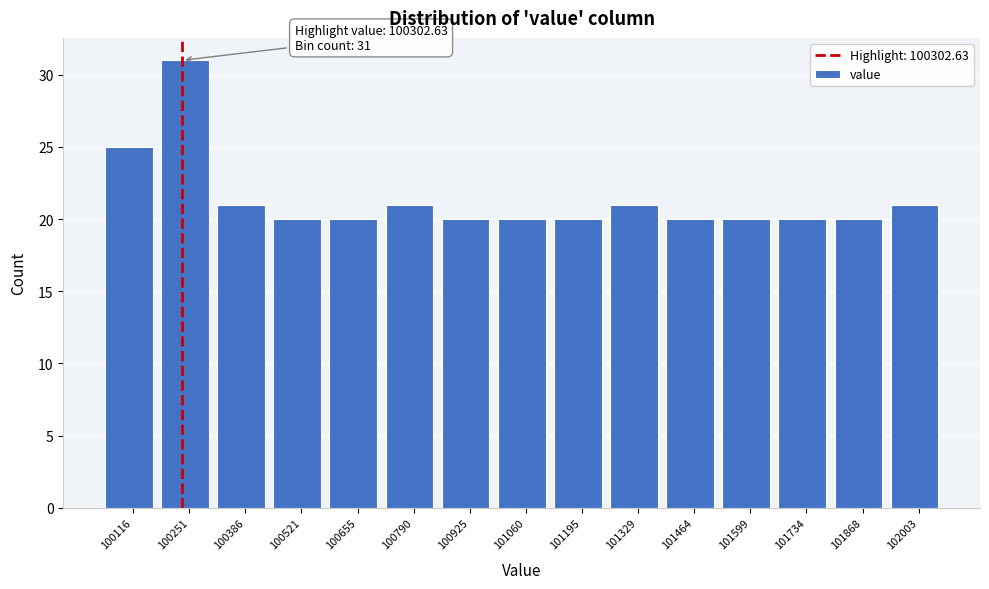

Reading left to right, transcribe all the data shown in this chart.

25	31	21	20	20	21	20	20	20	21	20	20	20	20	21